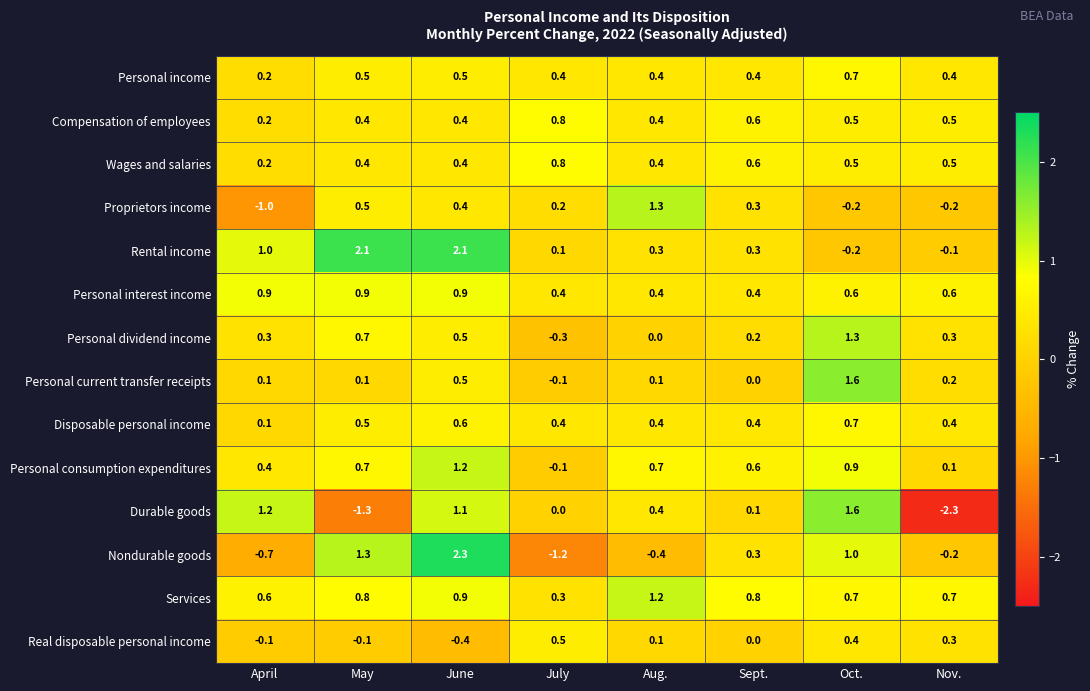

What is the difference between the second highest and minimum values in the Nondurable goods series?

2.5